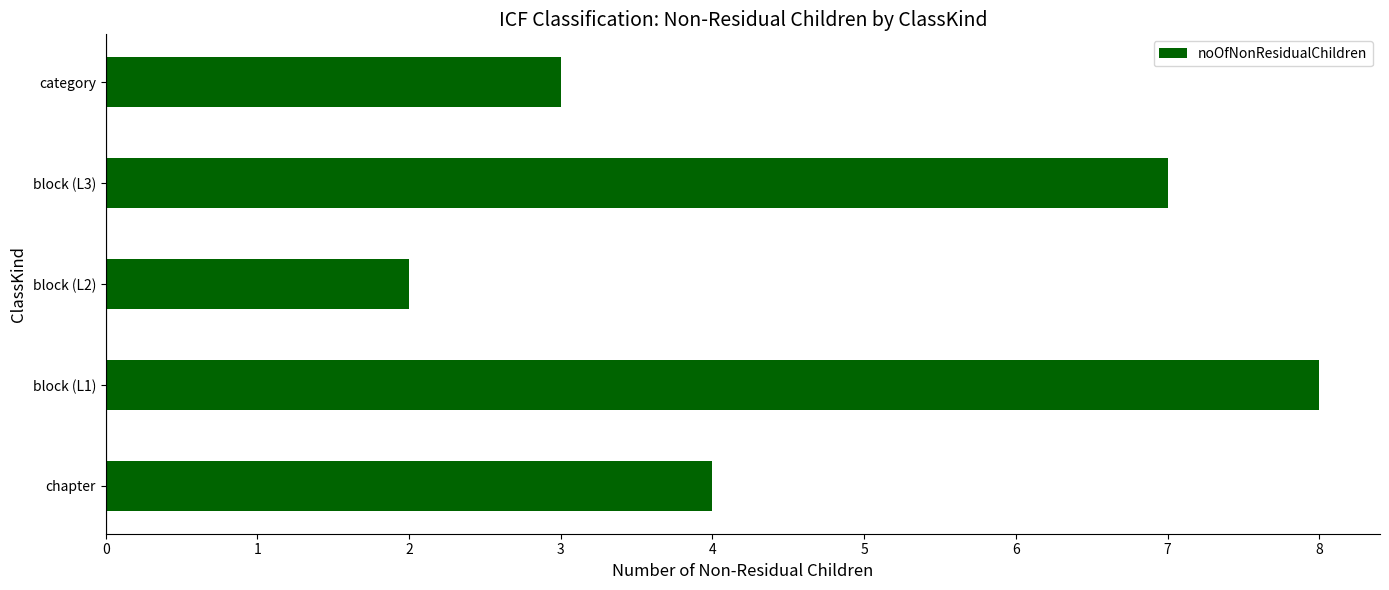

Reading bottom to top, what are all the values shown in this chart?

4	8	2	7	3